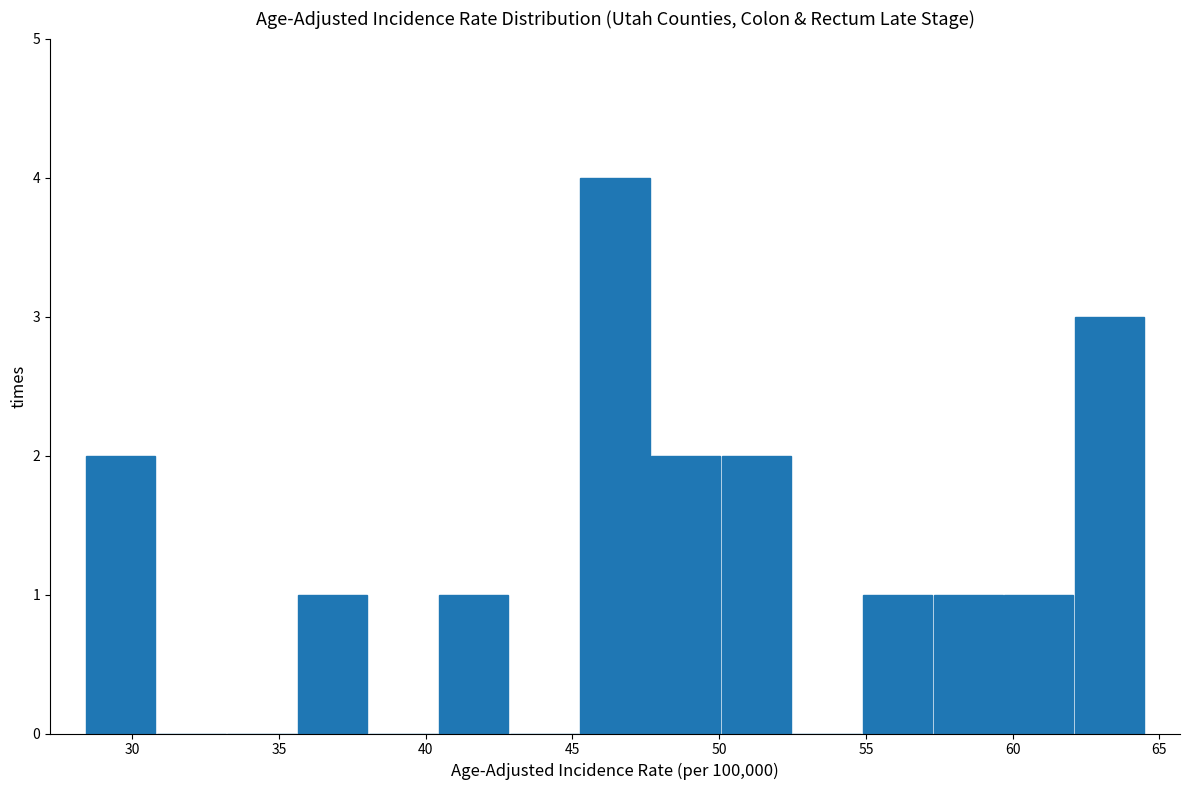

Reading left to right, list every bar in this chart as the range it spans on the x-axis followed by its height. Neither the bar edges nor the heights are printed on the chart, so give them approximately, as read against the axes.

28.5 to 31.0: 2
31.0 to 33.0: 0
33.0 to 35.5: 0
35.5 to 38.0: 1
38.0 to 40.5: 0
40.5 to 43.0: 1
43.0 to 45.0: 0
45.0 to 47.5: 4
47.5 to 50.0: 2
50.0 to 52.5: 2
52.5 to 55.0: 0
55.0 to 57.5: 1
57.5 to 59.5: 1
59.5 to 62.0: 1
62.0 to 64.5: 3